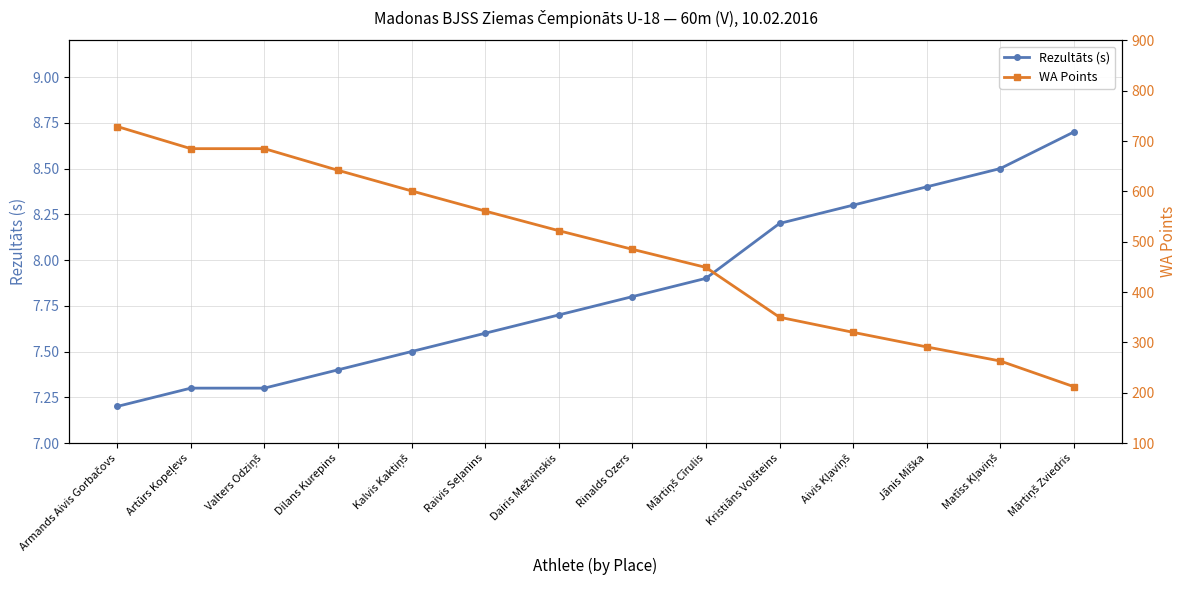

What position from the right is Rinalds Ozers?

7